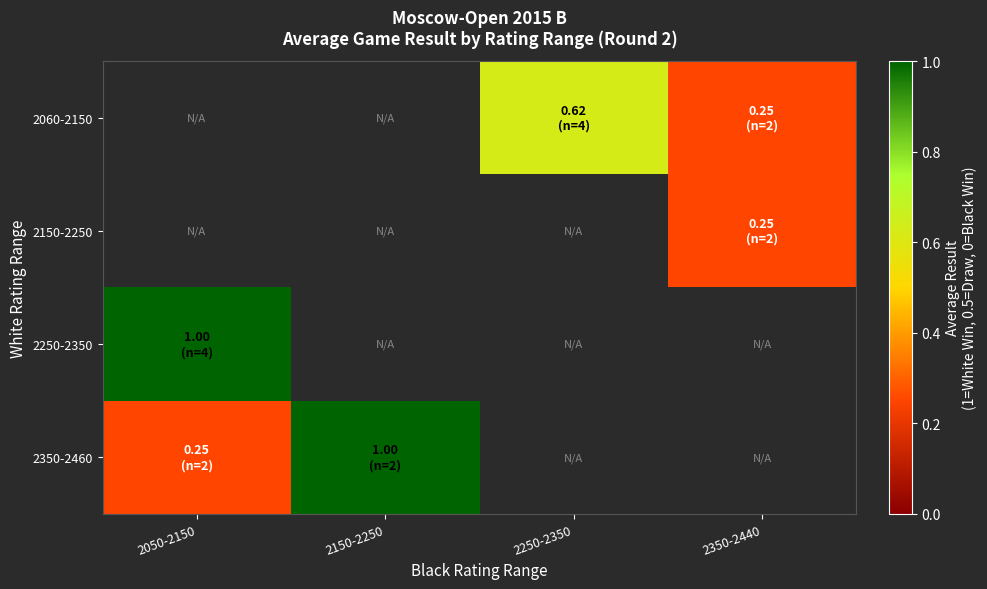

What is the lowest value of the 2350-2460 series?

0.2